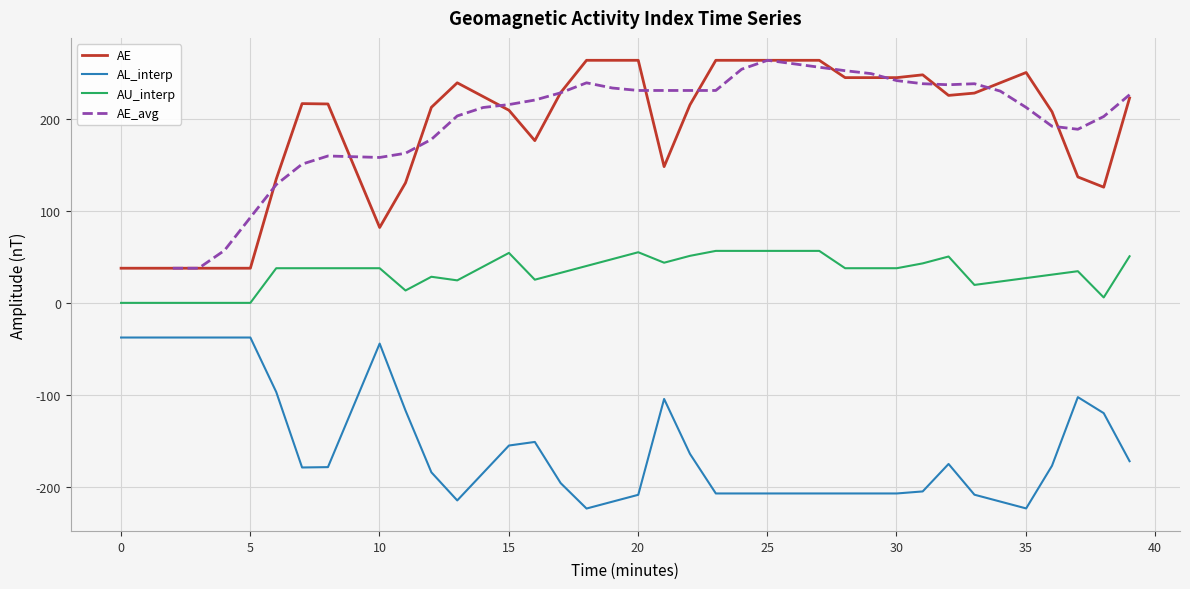

What is the difference between the maximum and minimum values in the AU_interp series?

56.6